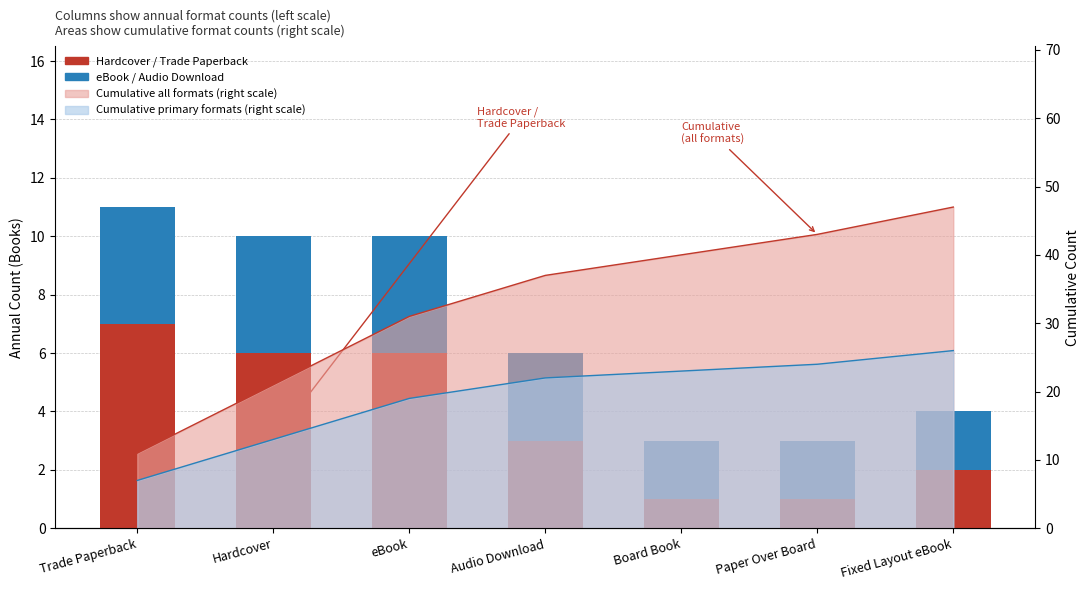

What is the maximum value shown in the chart?

7